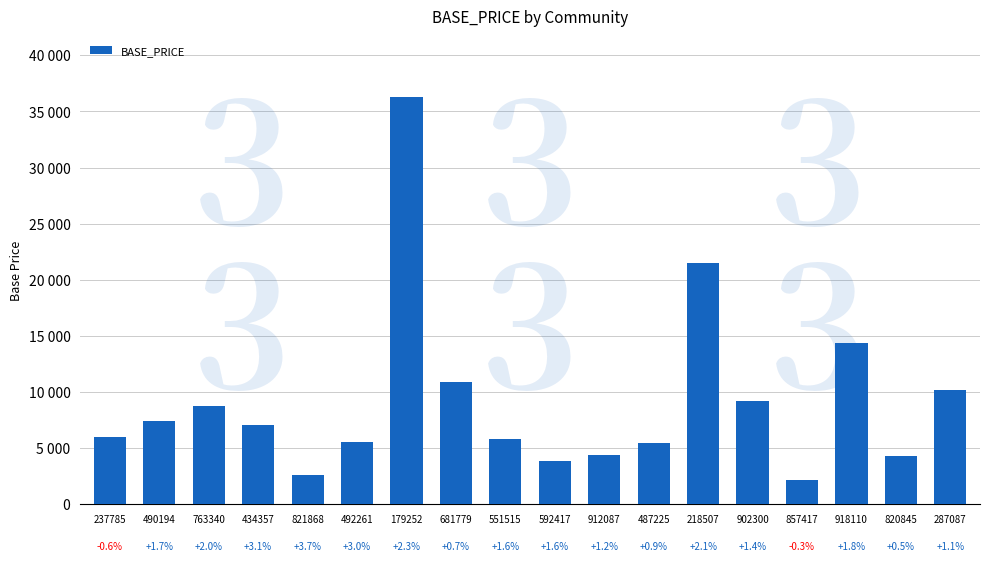

What position from the right is 490194?

17